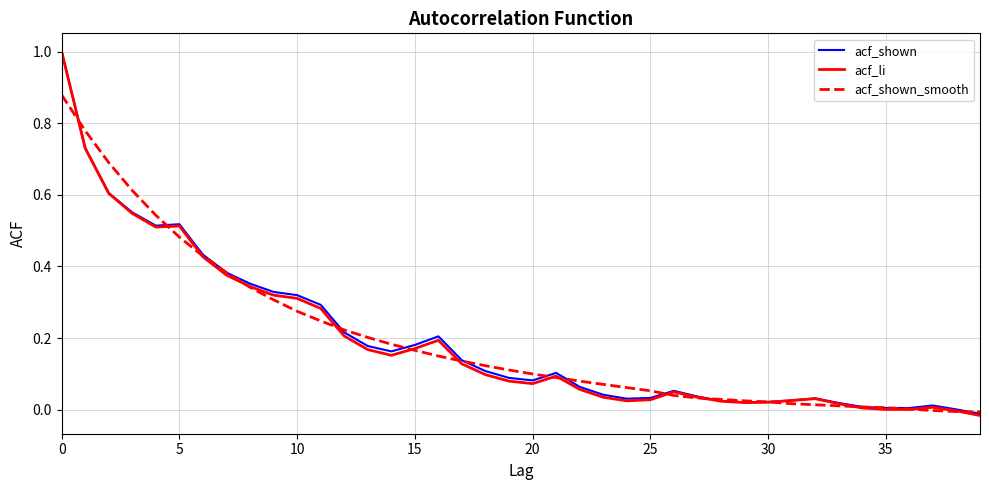

Which series has the largest range (max minus min)?

acf_li